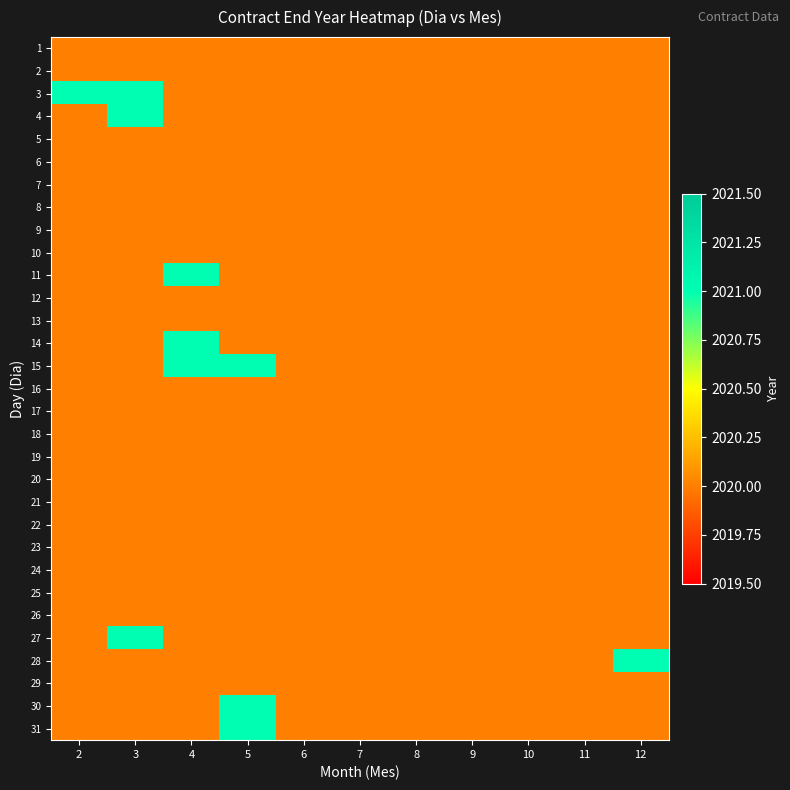

At which category is the sum across all series the highest?

3